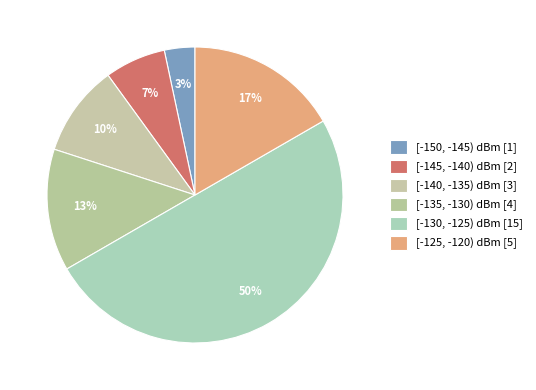

How many slices are in this pie chart?

6